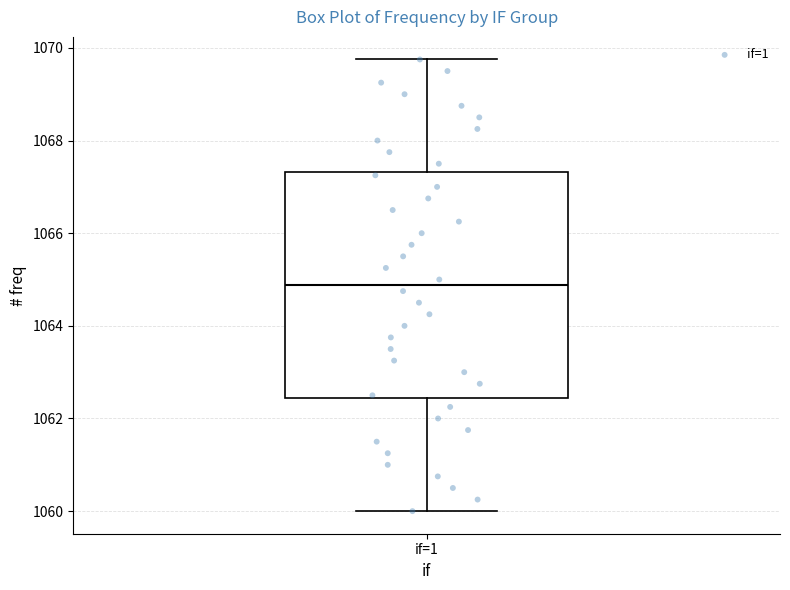

Where is the lower edge of the box for if=1 on the y-axis? The values are not printed on the chart, so give them approximately, as read against the axis.

1062.4